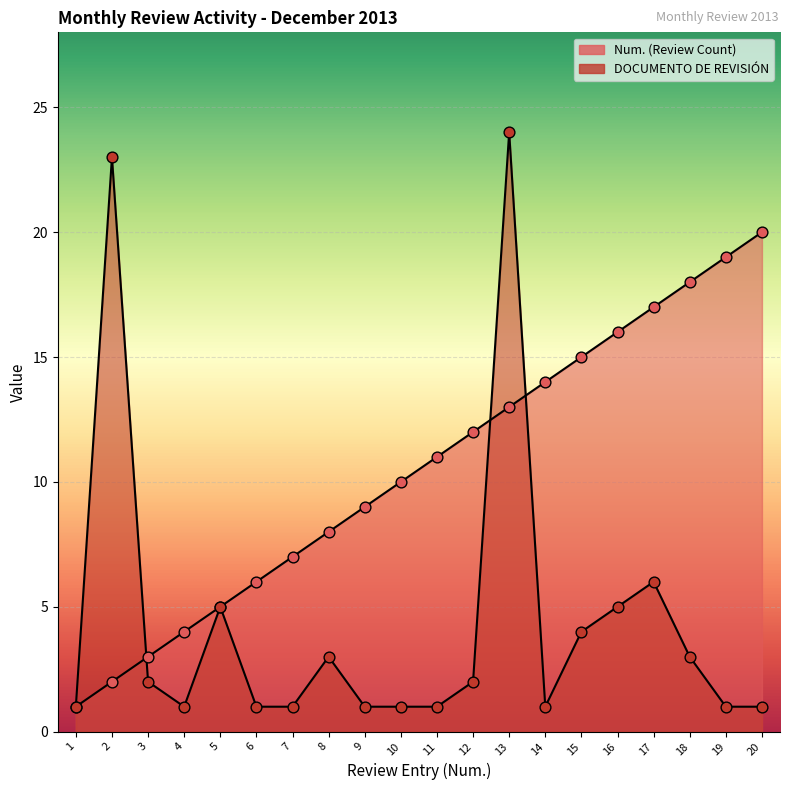

Which series has the widest spread of Y values?

DOCUMENTO DE REVISIÓN